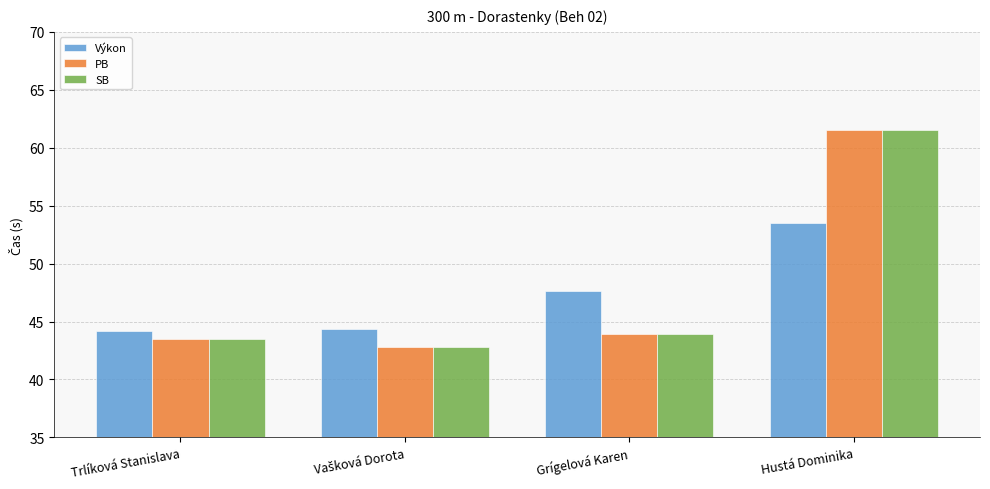

What are all the series names shown in the legend?

Výkon, PB, SB